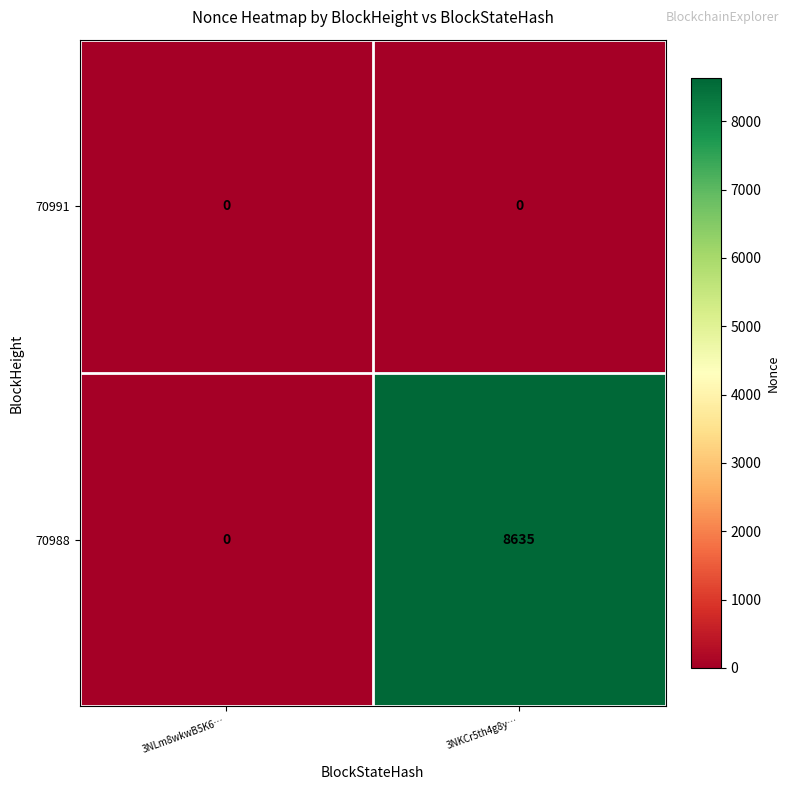

Reading left to right, what are all the values shown in this chart?

70991: 0	0
70988: 0	8635